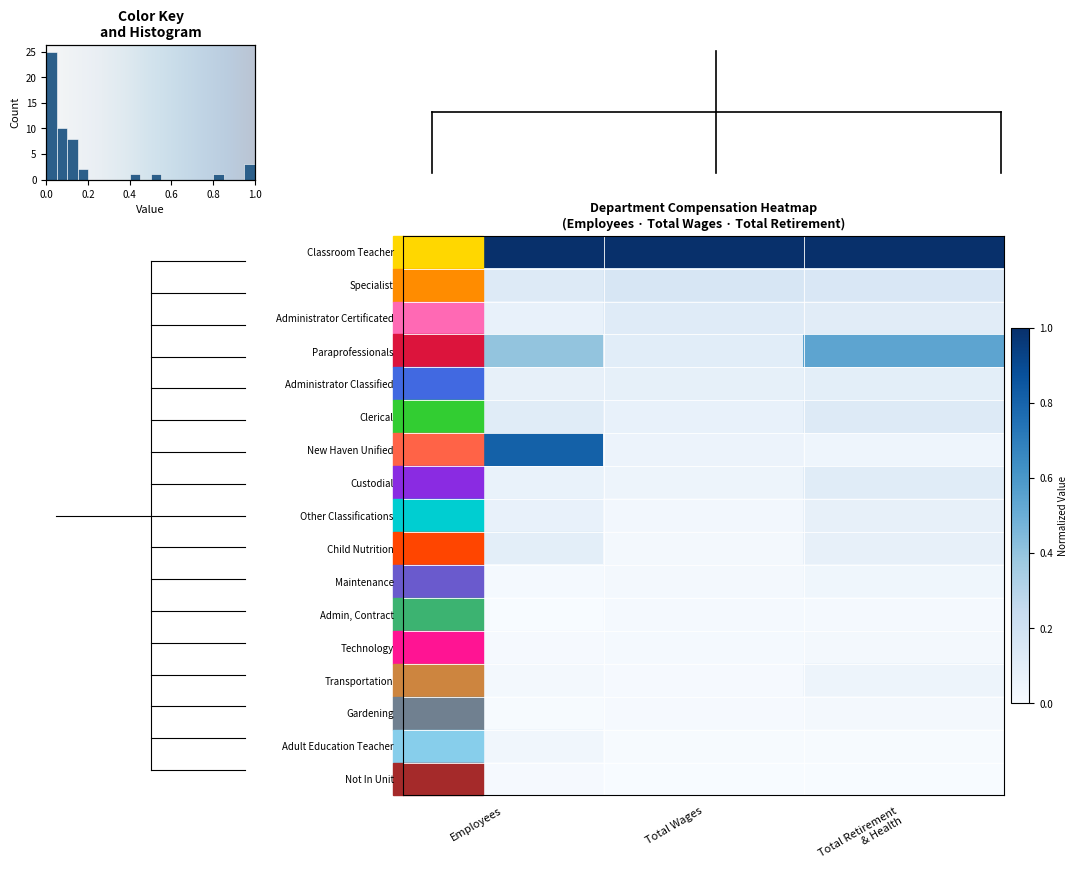

Reading left to right, list all the values displayed in this chart.

Classroom Teacher: Employees=1.0	Total Wages=1.0	Total Retirement
& Health=1.0
Specialist: Employees=0.1	Total Wages=0.2	Total Retirement
& Health=0.2
Administrator Certificated: Employees=0.1	Total Wages=0.1	Total Retirement
& Health=0.1
Paraprofessionals: Employees=0.4	Total Wages=0.1	Total Retirement
& Health=0.5
Administrator Classified: Employees=0.1	Total Wages=0.1	Total Retirement
& Health=0.1
Clerical: Employees=0.1	Total Wages=0.1	Total Retirement
& Health=0.1
New Haven Unified: Employees=0.8	Total Wages=0.1	Total Retirement
& Health=0.0
Custodial: Employees=0.1	Total Wages=0.0	Total Retirement
& Health=0.1
Other Classifications: Employees=0.1	Total Wages=0.0	Total Retirement
& Health=0.1
Child Nutrition: Employees=0.1	Total Wages=0.0	Total Retirement
& Health=0.1
Maintenance: Employees=0.0	Total Wages=0.0	Total Retirement
& Health=0.0
Admin, Contract: Employees=0.0	Total Wages=0.0	Total Retirement
& Health=0.0
Technology: Employees=0.0	Total Wages=0.0	Total Retirement
& Health=0.0
Transportation: Employees=0.0	Total Wages=0.0	Total Retirement
& Health=0.0
Gardening: Employees=0.0	Total Wages=0.0	Total Retirement
& Health=0.0
Adult Education Teacher: Employees=0.0	Total Wages=0.0	Total Retirement
& Health=0.0
Not In Unit: Employees=0.0	Total Wages=0.0	Total Retirement
& Health=0.0